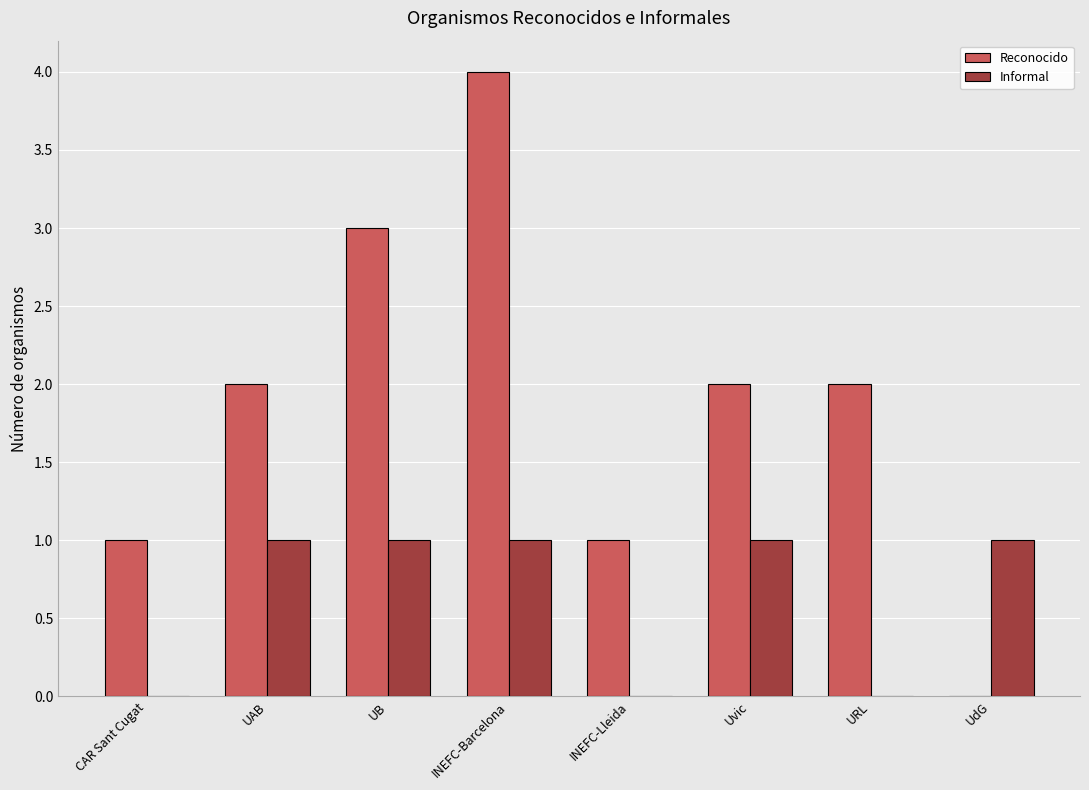

What is the sum of all Reconocido values?

15